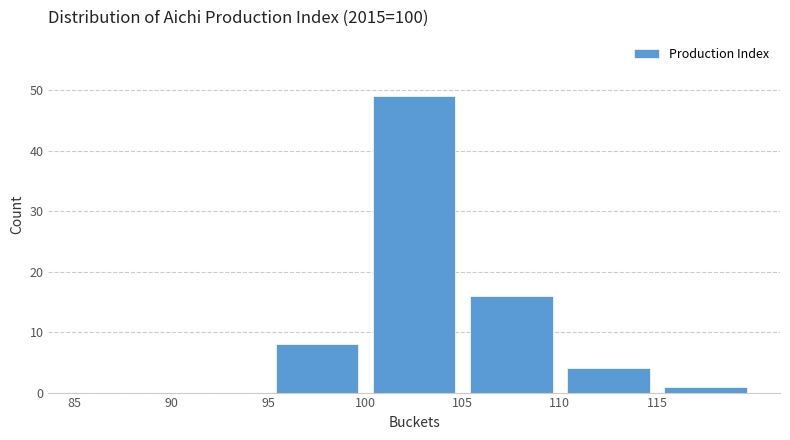

Reading left to right, transcribe this chart: for each bar, give the range it covers on the x-axis and its height. The values are not printed on the chart, so give them approximately, as read against the axis.

85 to 90: 0
90 to 95: 0
95 to 100: 8
100 to 105: 49
105 to 110: 16
110 to 115: 4
115 to 120: 1